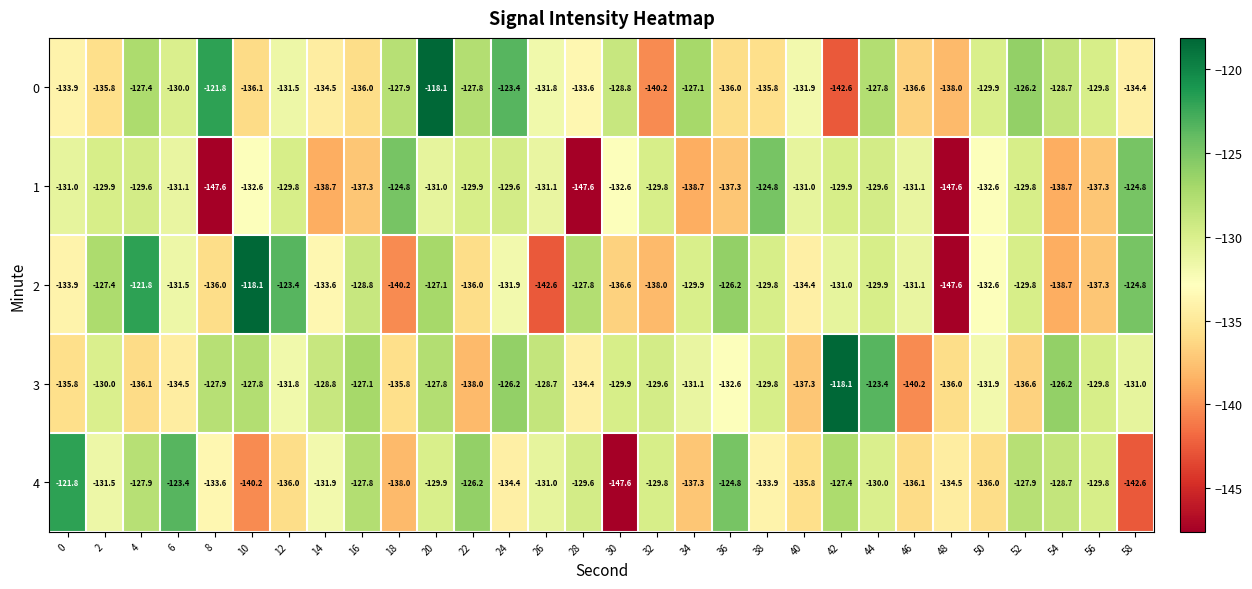

Where is 3 nearest to the value -129?

14